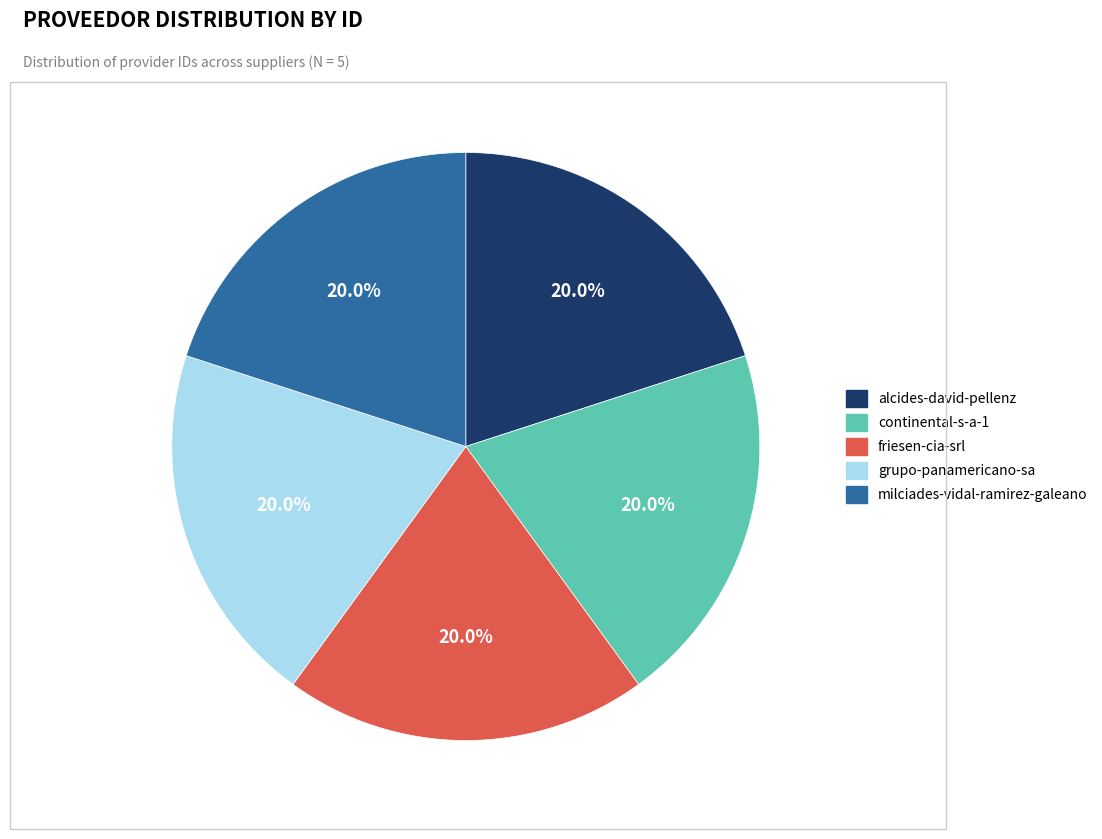

To the nearest percent, what percentage of the pie is alcides-david-pellenz?

20%